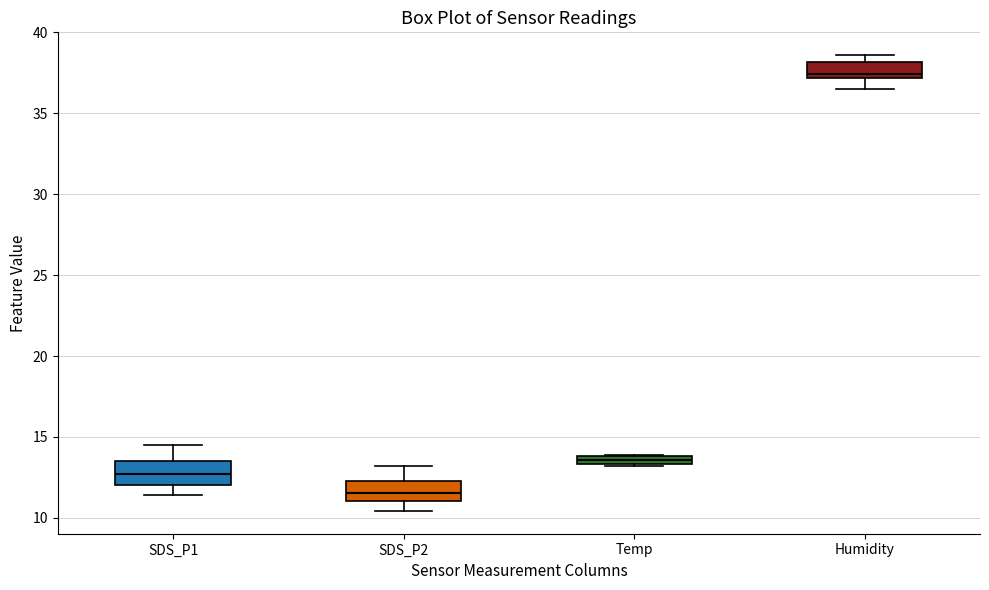

Which box has the highest median line?

Humidity